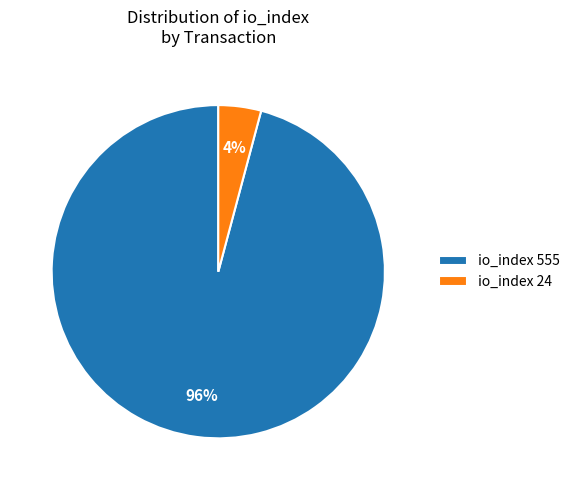

How many segments does this pie chart have?

2